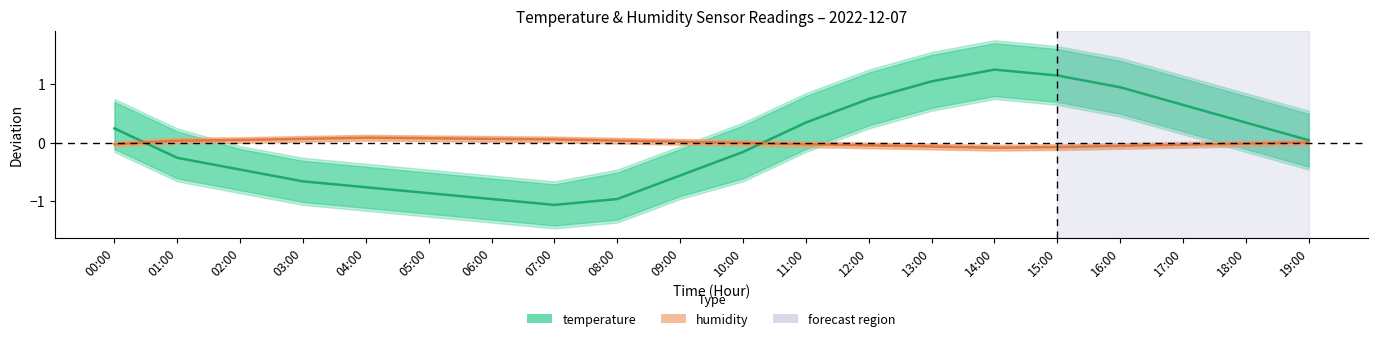

What is the smallest value displayed?

-1.1